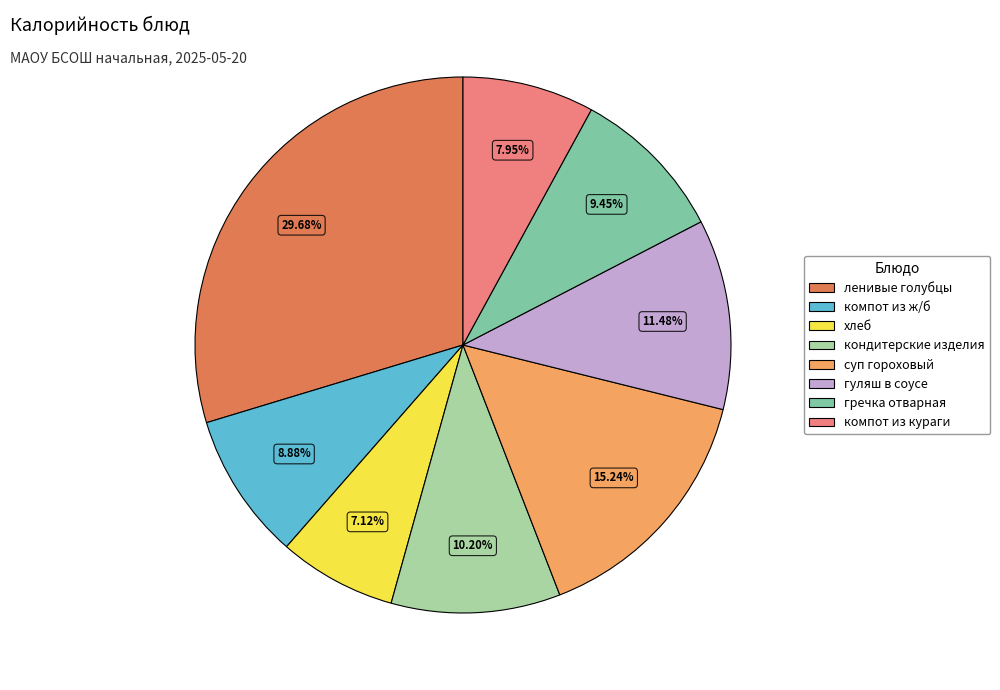

What is the ratio of the value at компот из кураги to the value at гречка отварная?

0.8